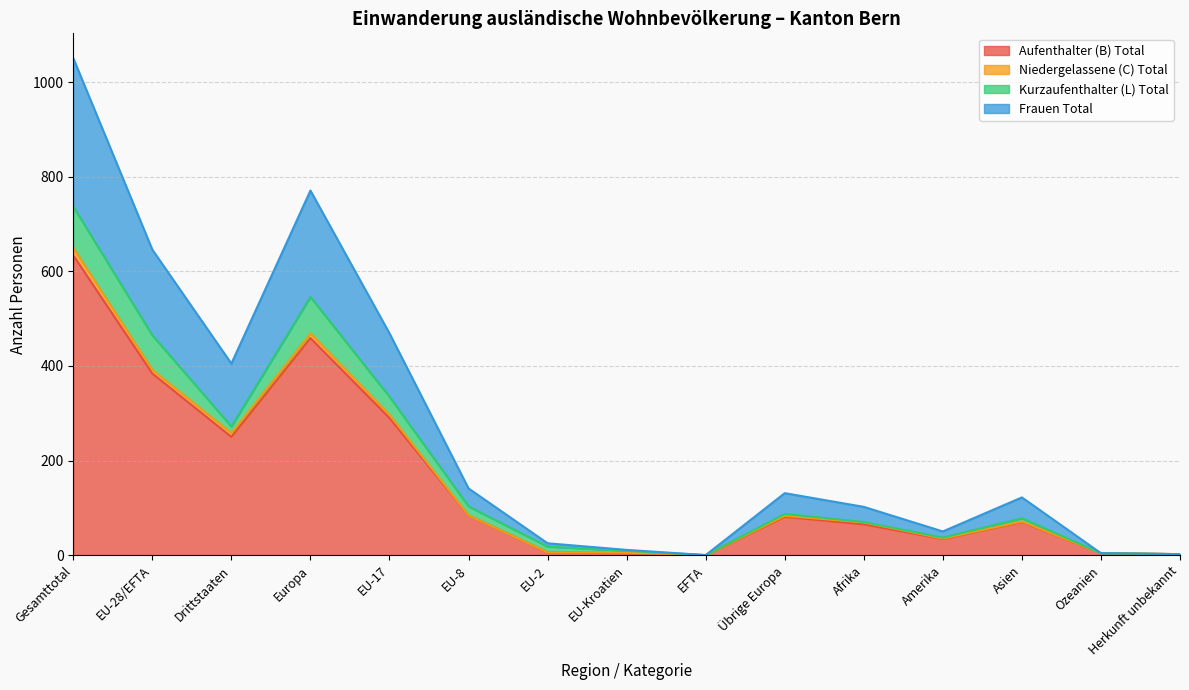

At which label does Aufenthalter (B) Total reach its peak?

Gesamttotal